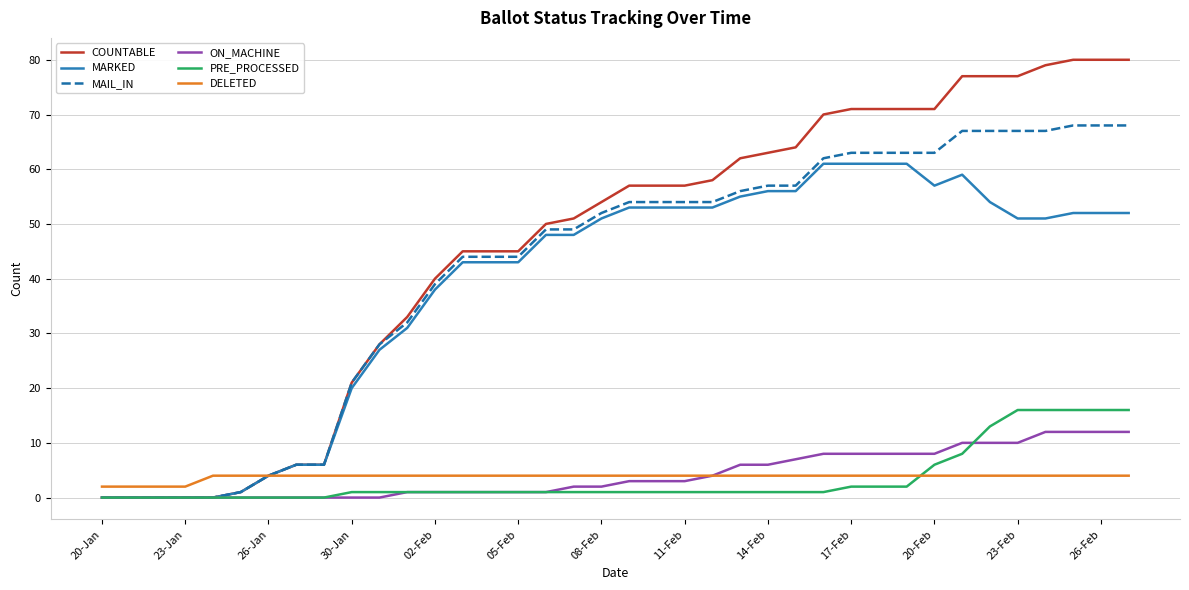

How many lines are shown in the chart?

6